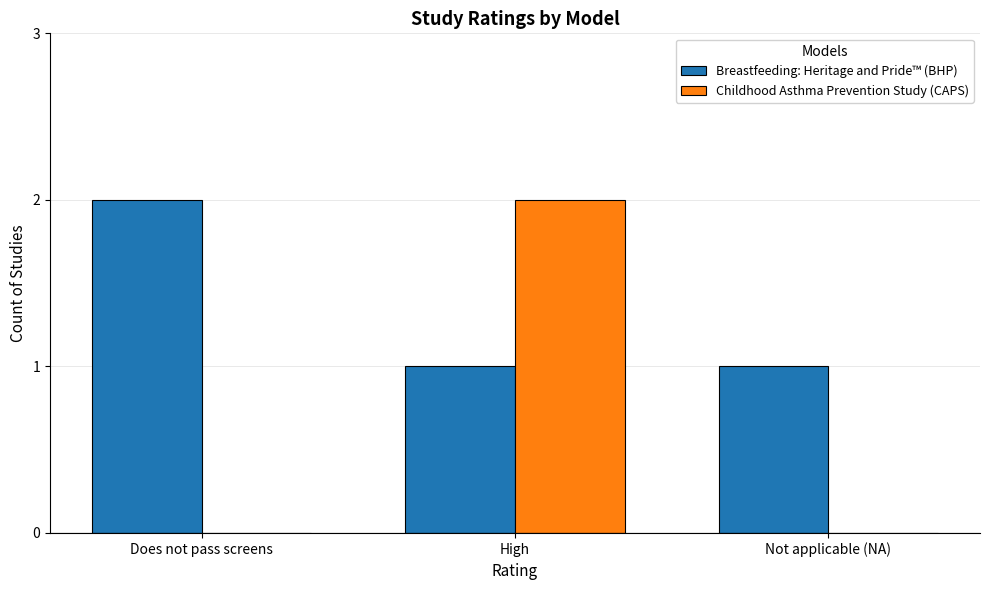

Which series has the largest total across all categories?

Breastfeeding: Heritage and Pride™ (BHP)